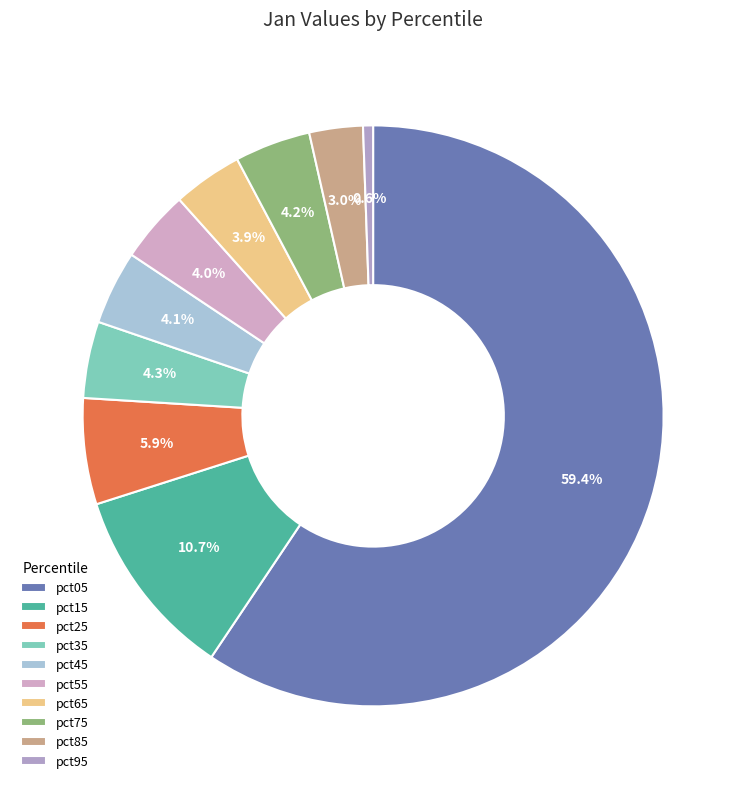

Which has a higher value, pct85 or pct95?

pct85